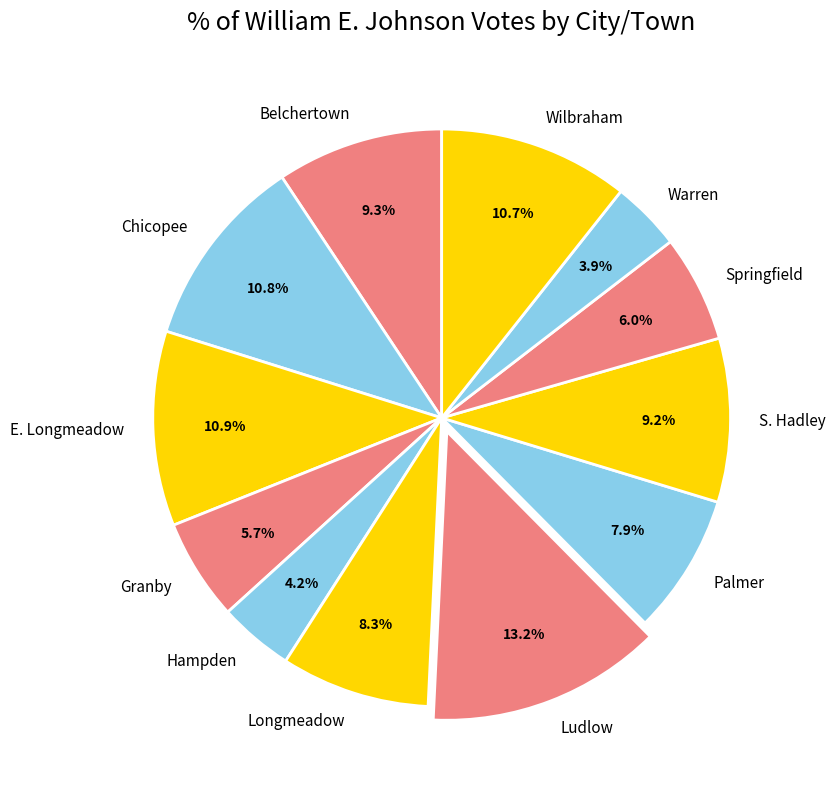

Is Ludlow the majority of the pie?

No